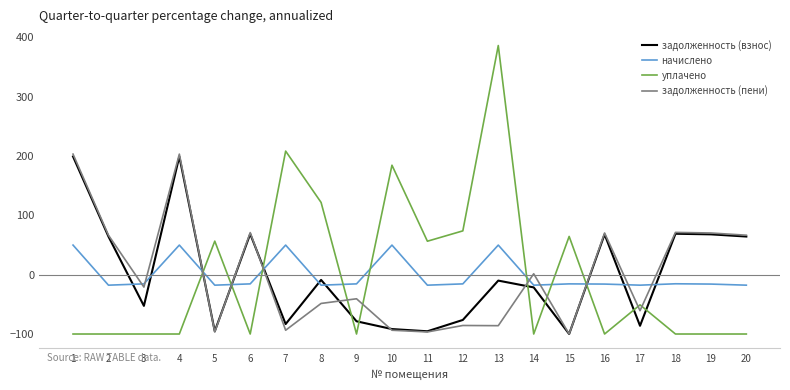

Which series has the widest spread of values?

уплачено